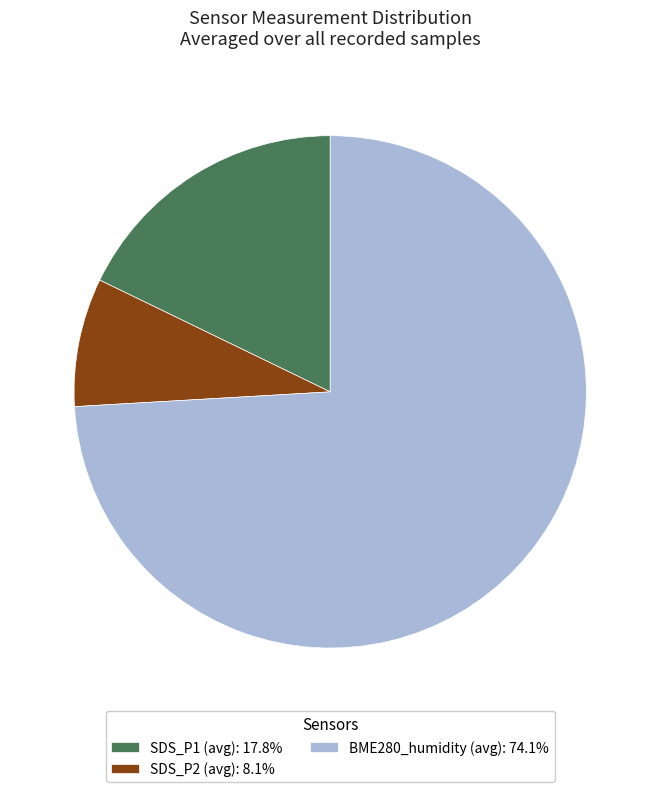

Is BME280_humidity (avg): 74.1% the majority of the pie?

Yes